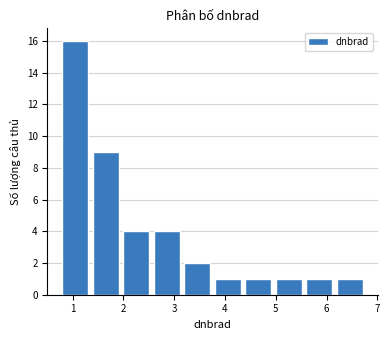

Which range on the x-axis has the tallest bar?

0.8 to 1.4